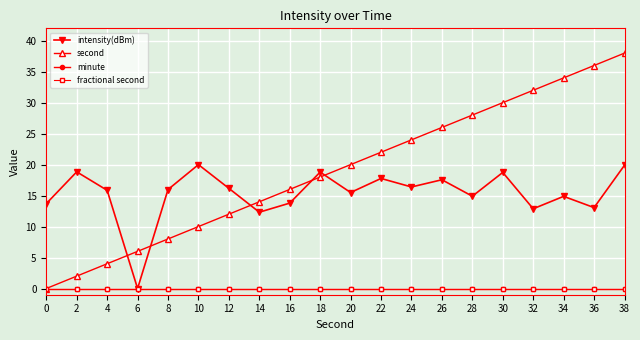

Reading left to right, list all the values displayed in this chart.

intensity(dBm): 0=13.7	2=18.8	4=15.9	6=0.0	8=16.0	10=20.0	12=16.2	14=12.3	16=13.8	18=18.8	20=15.5	22=17.8	24=16.4	26=17.6	28=14.9	30=18.7	32=12.9	34=14.9	36=13.1	38=19.9
second: 0=0.0	2=2.0	4=4.0	6=6.0	8=8.0	10=10.0	12=12.0	14=14.0	16=16.0	18=18.0	20=20.0	22=22.0	24=24.0	26=26.0	28=28.0	30=30.0	32=32.0	34=34.0	36=36.0	38=38.0
minute: 0=0.0	2=0.0	4=0.0	6=0.0	8=0.0	10=0.0	12=0.0	14=0.0	16=0.0	18=0.0	20=0.0	22=0.0	24=0.0	26=0.0	28=0.0	30=0.0	32=0.0	34=0.0	36=0.0	38=0.0
fractional second: 0=0.0	2=0.0	4=0.0	6=0.0	8=0.0	10=0.0	12=0.0	14=0.0	16=0.0	18=0.0	20=0.0	22=0.0	24=0.0	26=0.0	28=0.0	30=0.0	32=0.0	34=0.0	36=0.0	38=0.0